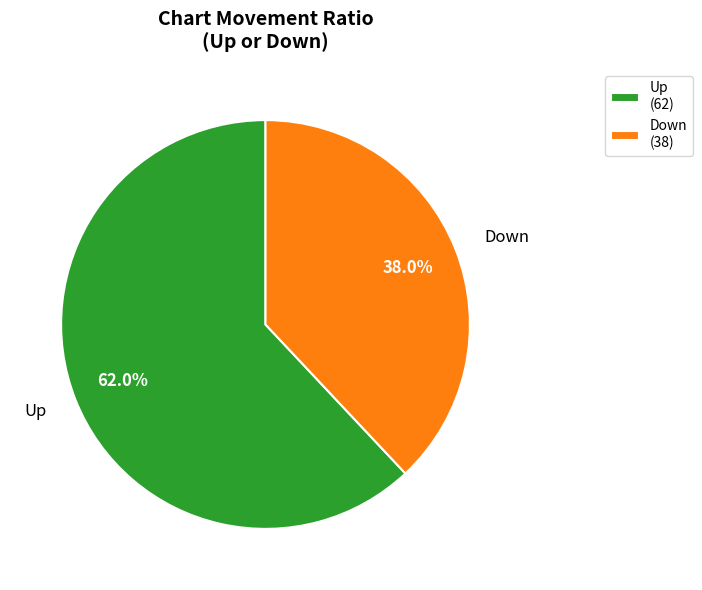

Which has a higher value, Down (38) or Up (62)?

Up (62)